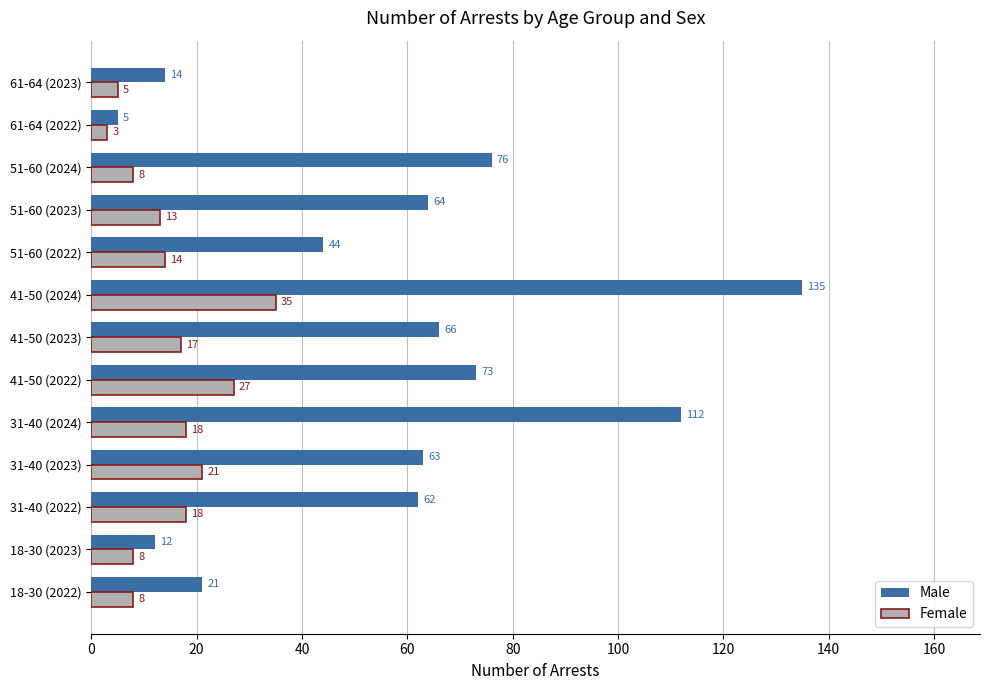

Where is Male nearest to the value 70?

41-50 (2022)